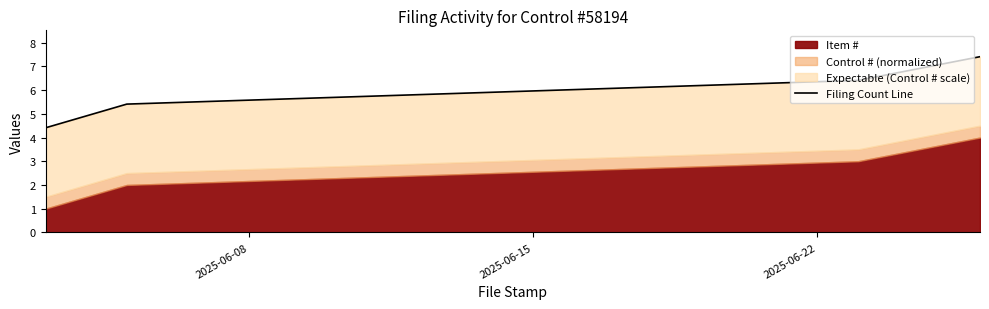

True or false: the data has more than 1 interior local peaks.

False